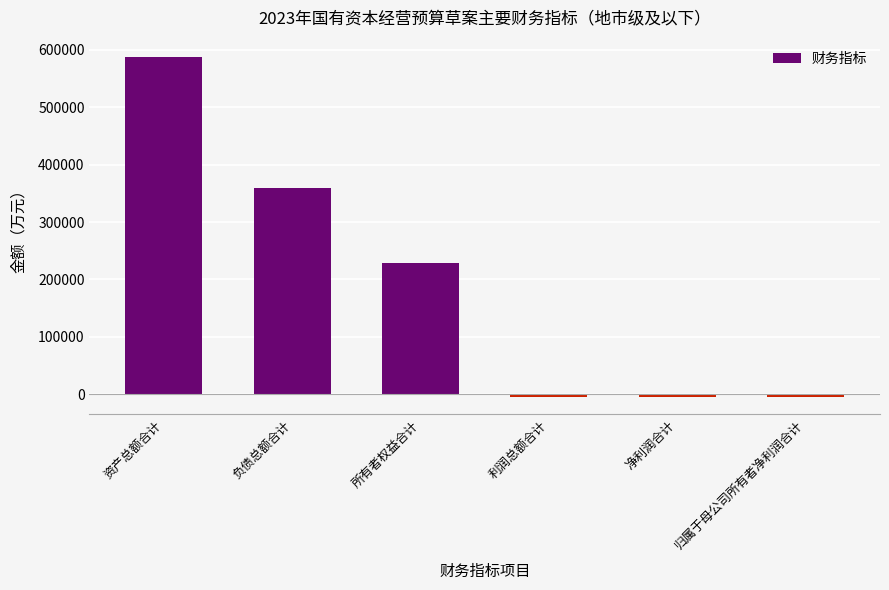

At which label does the data first exceed 228144?

资产总额合计